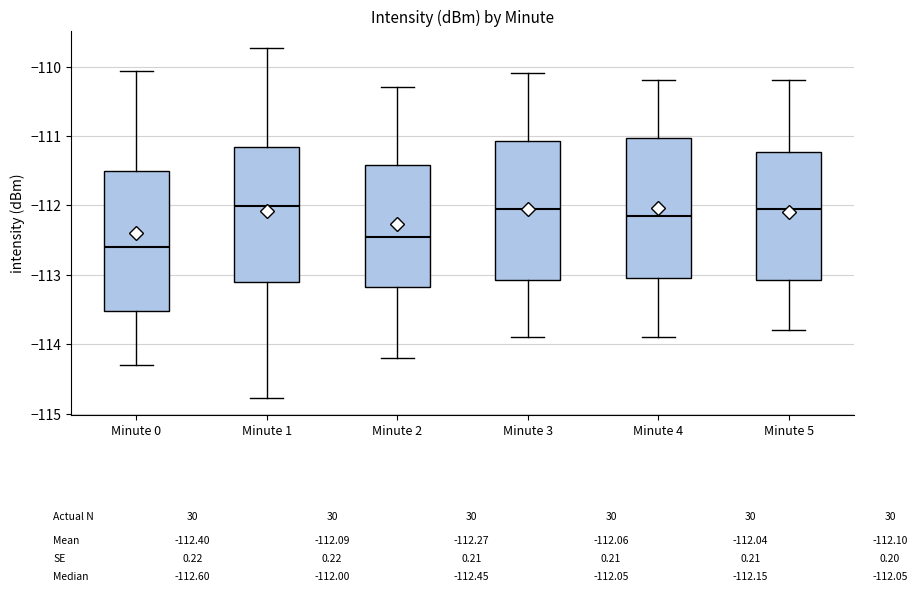

Where is the lower edge of the box for Minute 3 on the y-axis? The values are not printed on the chart, so give them approximately, as read against the axis.

-113.1